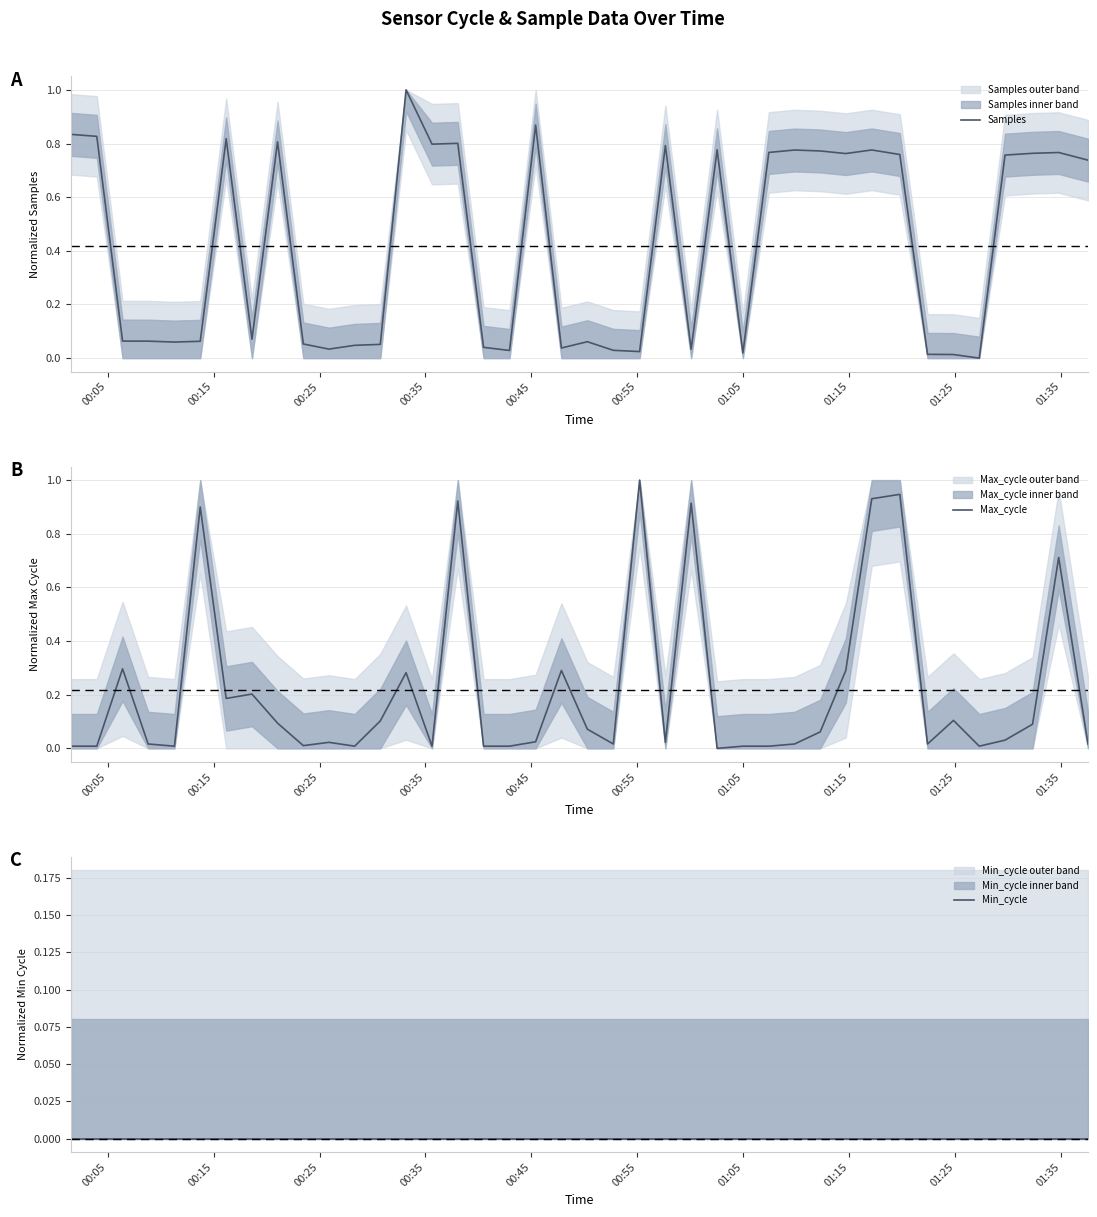

What is the maximum value for Max_cycle?

1.0